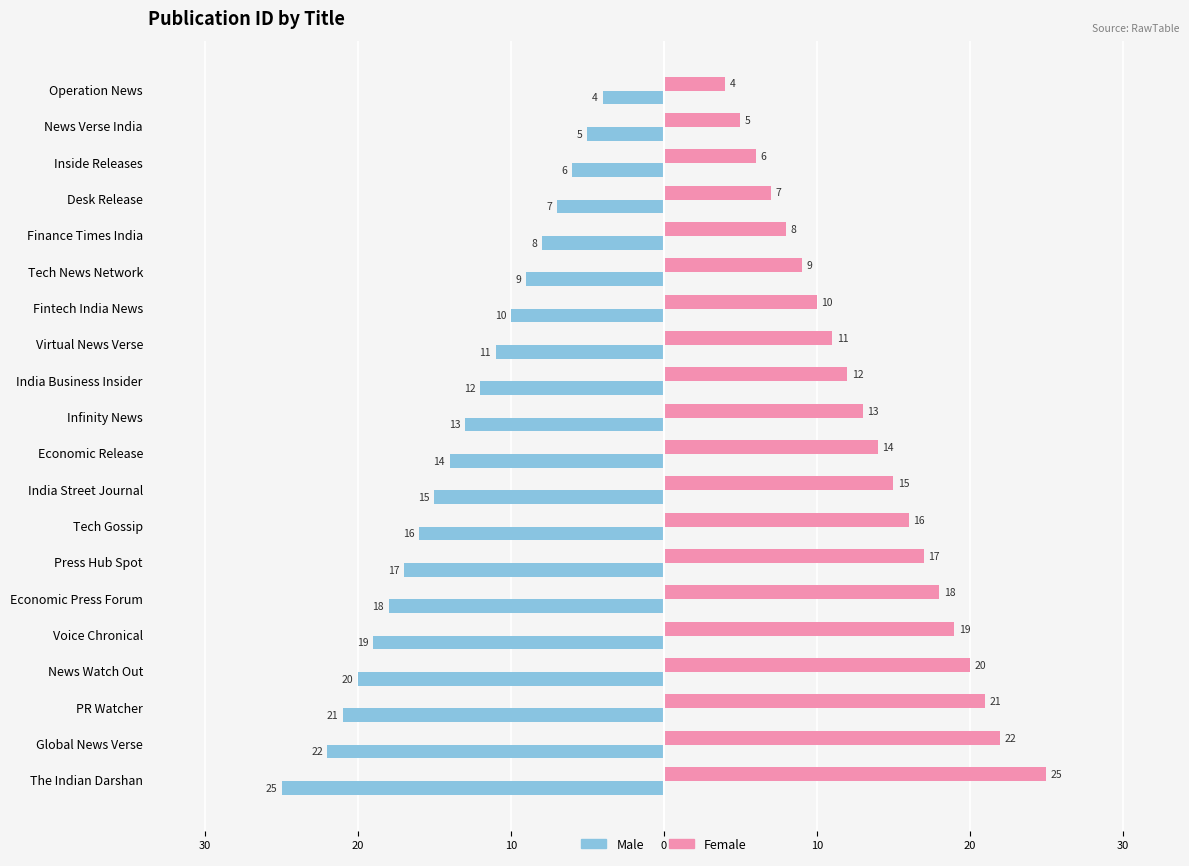

What are all the series names shown in the legend?

Male, Female